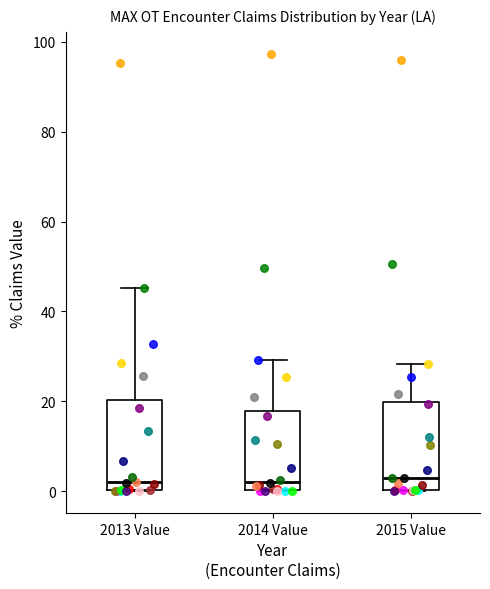

Where does the median line of the box for 2015 Value sit on the y-axis? The values are not printed on the chart, so give them approximately, as read against the axis.

4